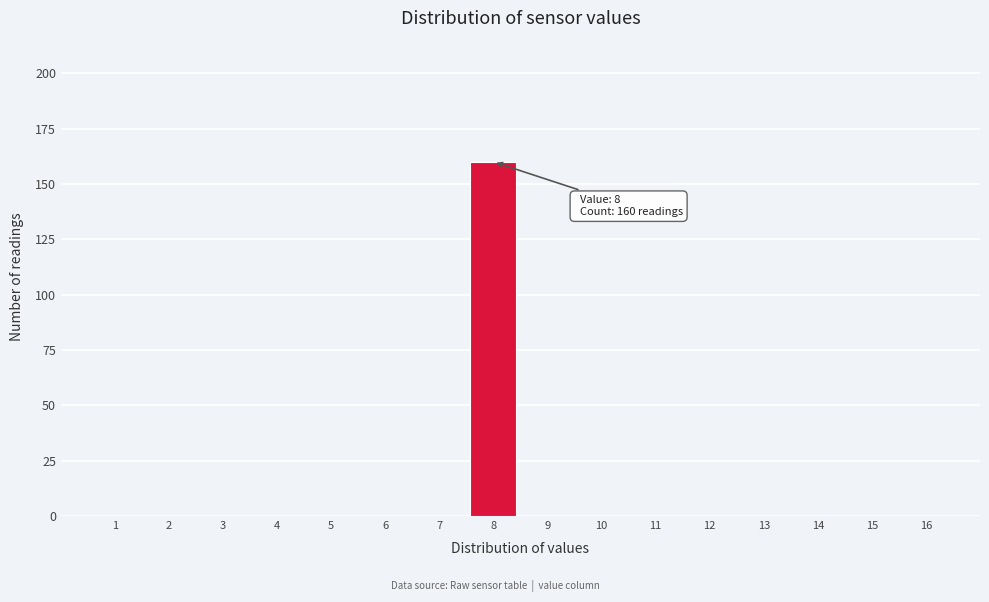

Reading left to right, transcribe all the data shown in this chart.

1=0	2=0	3=0	4=0	5=0	6=0	7=0	8=160	9=0	10=0	11=0	12=0	13=0	14=0	15=0	16=0